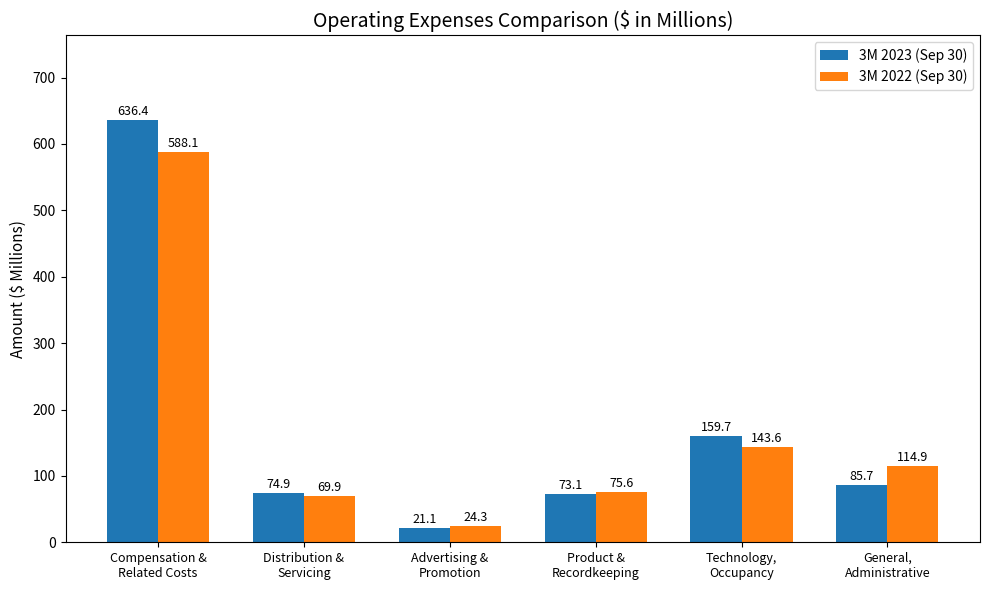

Rank the series by their maximum value, from lowest to highest.

3M 2022 (Sep 30), 3M 2023 (Sep 30)